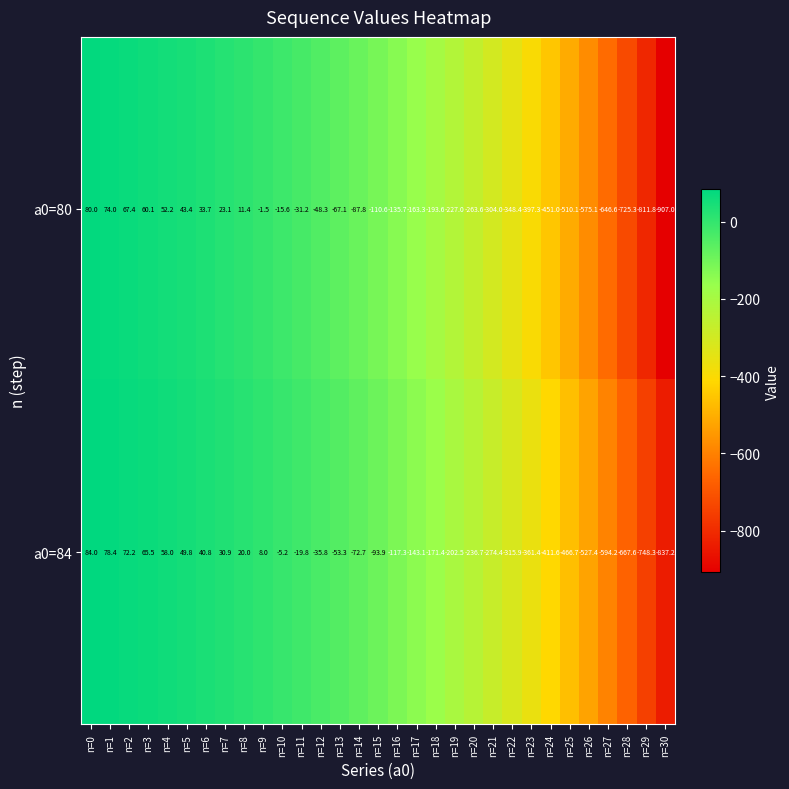

At which label is a0=84 closest to -376?

n=23